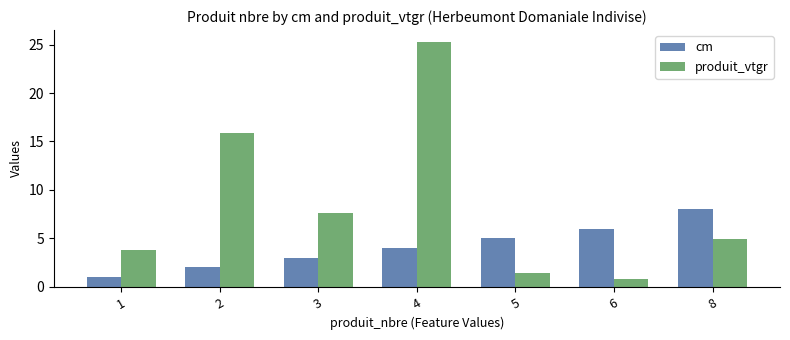

True or false: cm has a value of 5.4 at 4.

False